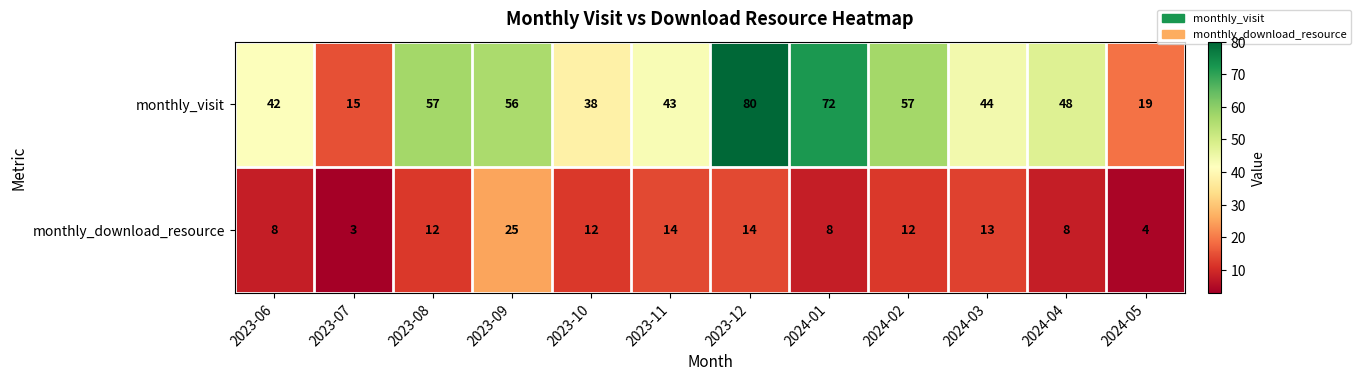

How many series are shown in this chart?

2